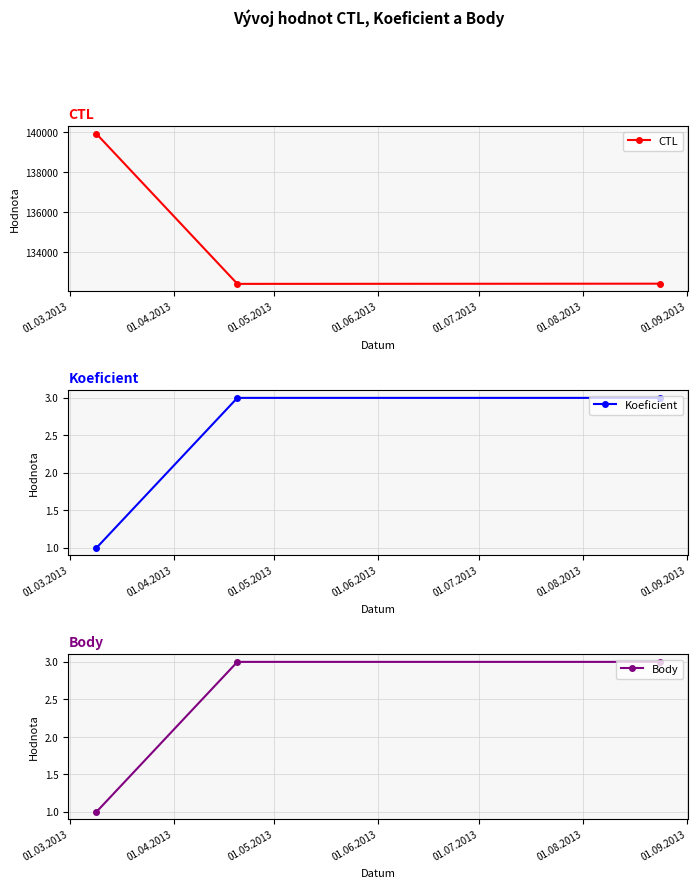

What is the value of the Body point at the 3rd from the left?

3